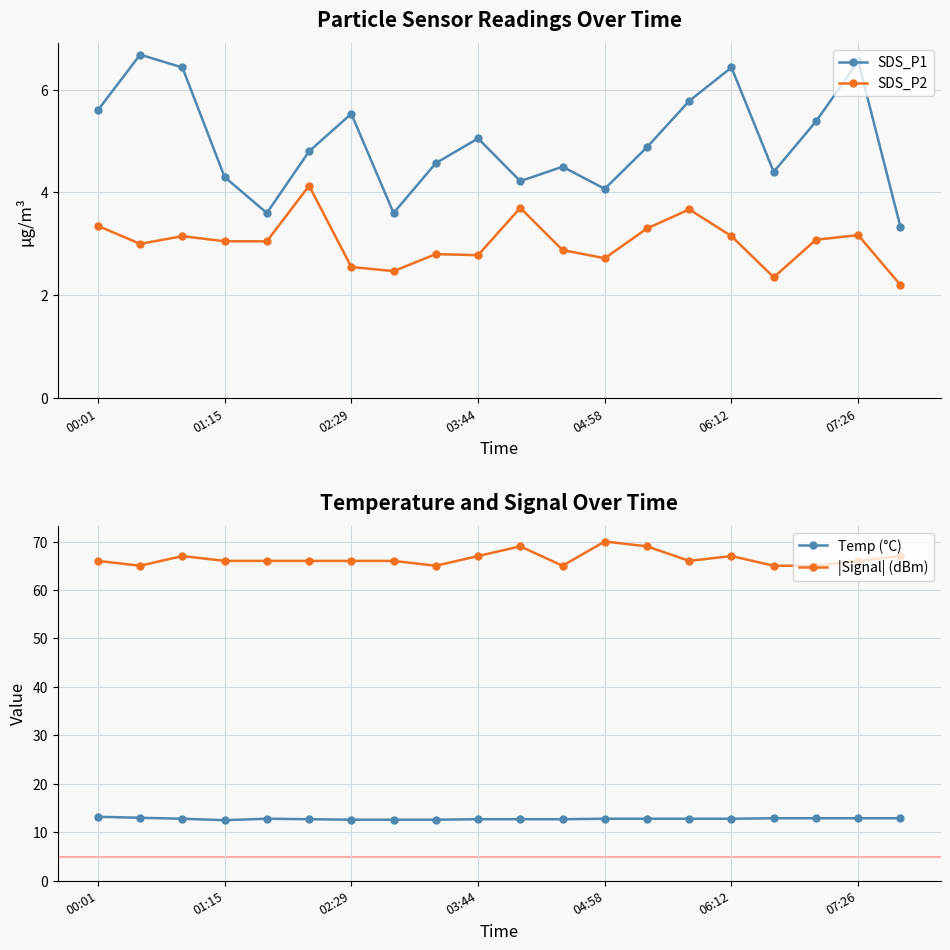

What is the difference between the maximum and minimum values in the |Signal| (dBm) series?

5.0